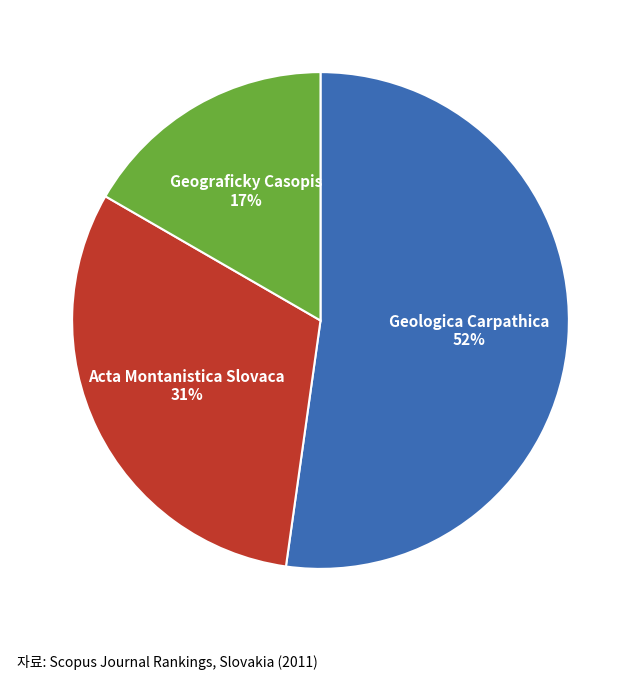

Rank the categories by value from highest to lowest.

Geologica Carpathica, Acta Montanistica Slovaca, Geograficky Casopis